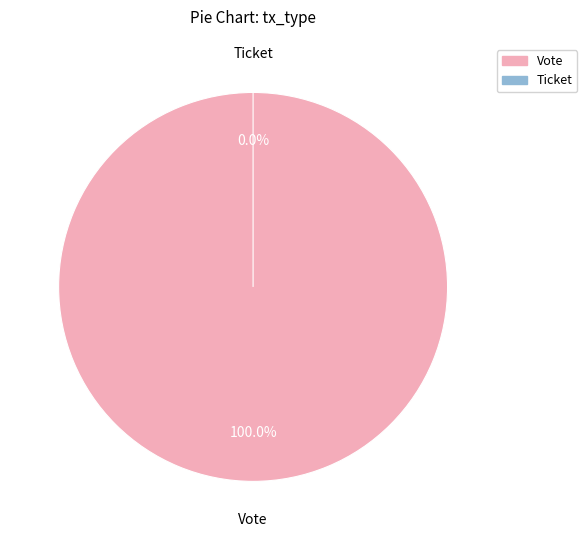

How many segments does this pie chart have?

2